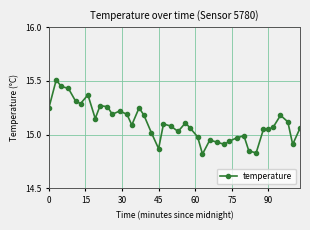

What is the sum of all values?

604.3